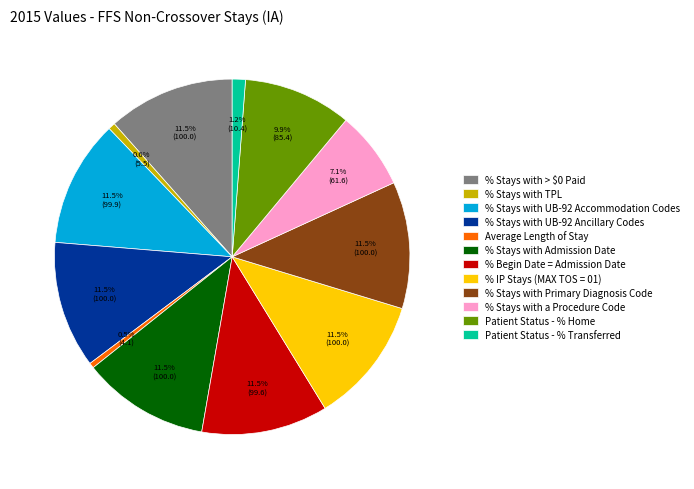

To the nearest percent, what is the average slice percentage?

8%